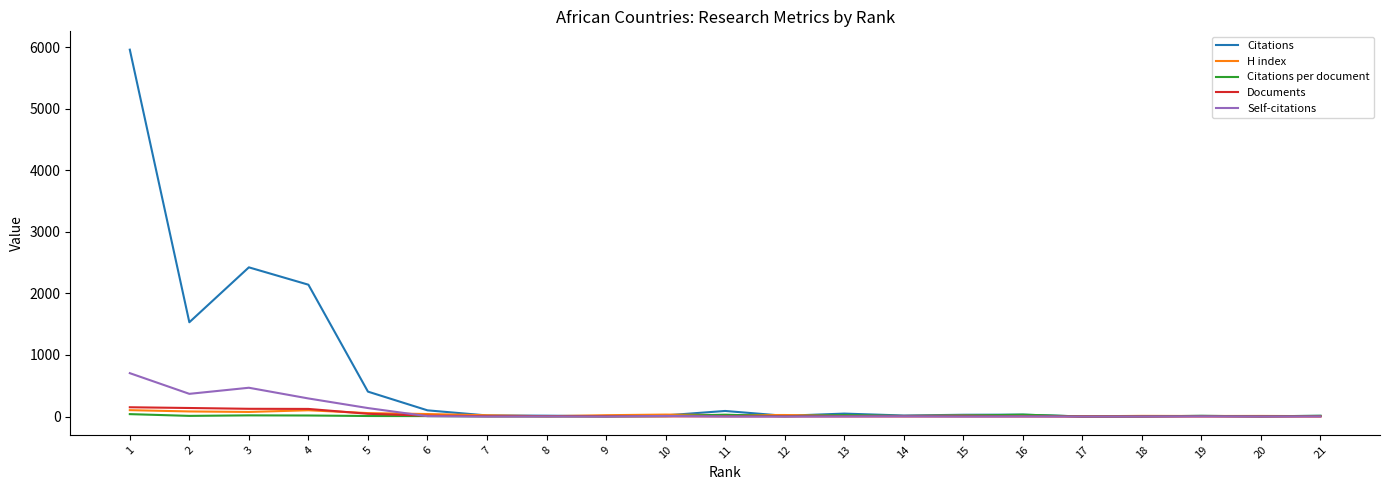

Which series has the largest range (max minus min)?

Citations